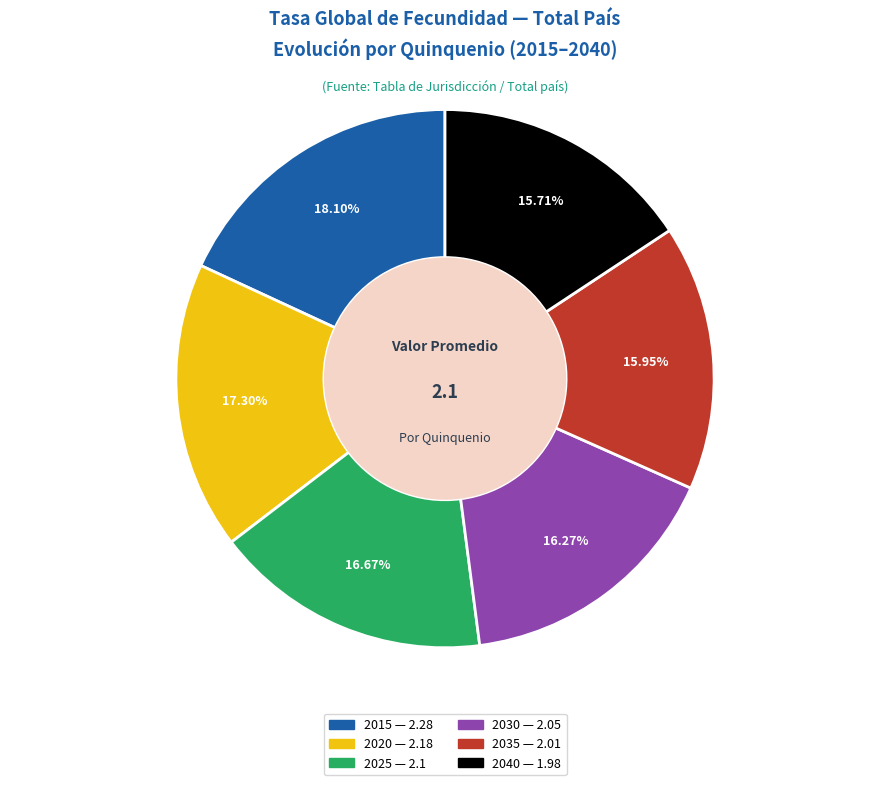

True or false: 2025 accounts for 17% of the total.

True